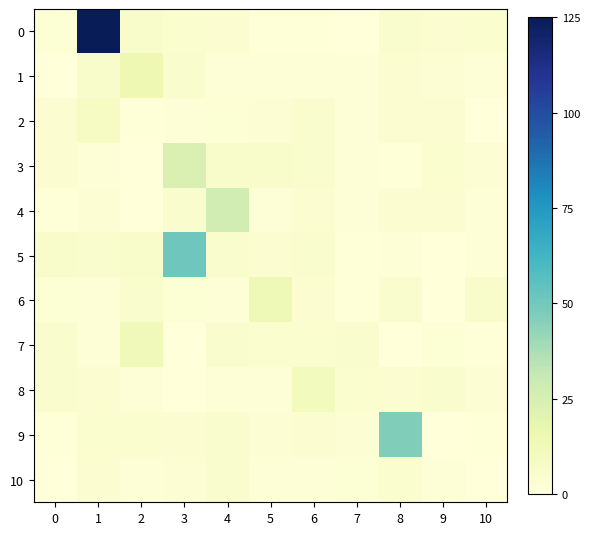

At 5, list the series in order from smallest to largest.

0, 1, 10, 4, 8, 2, 9, 5, 7, 3, 6